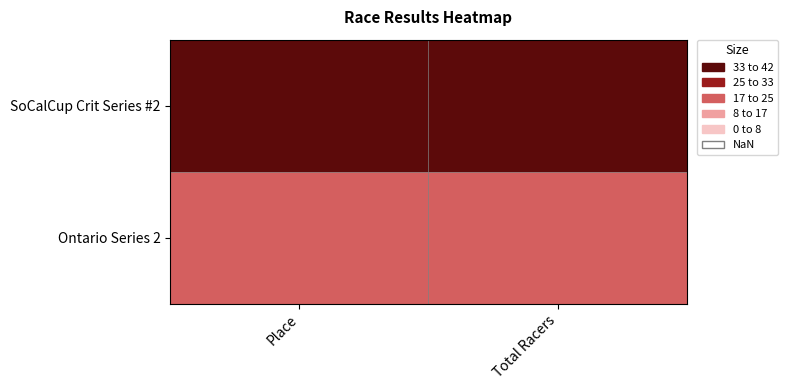

Which has a higher value, Total Racers or Place?

Total Racers